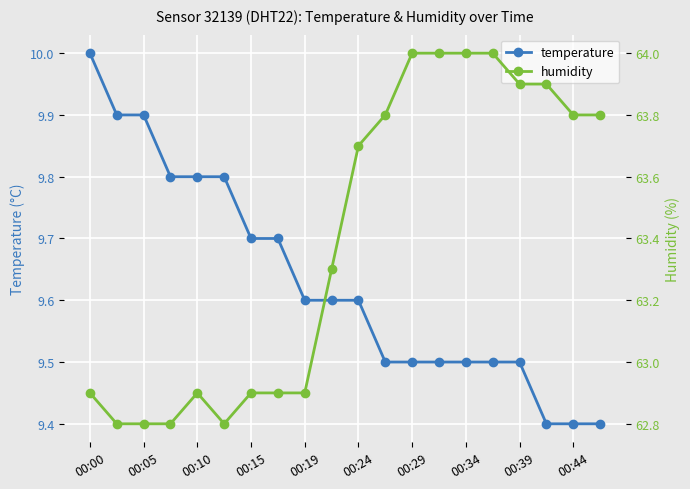

True or false: temperature has a value of 13.4 at 00:00.

False